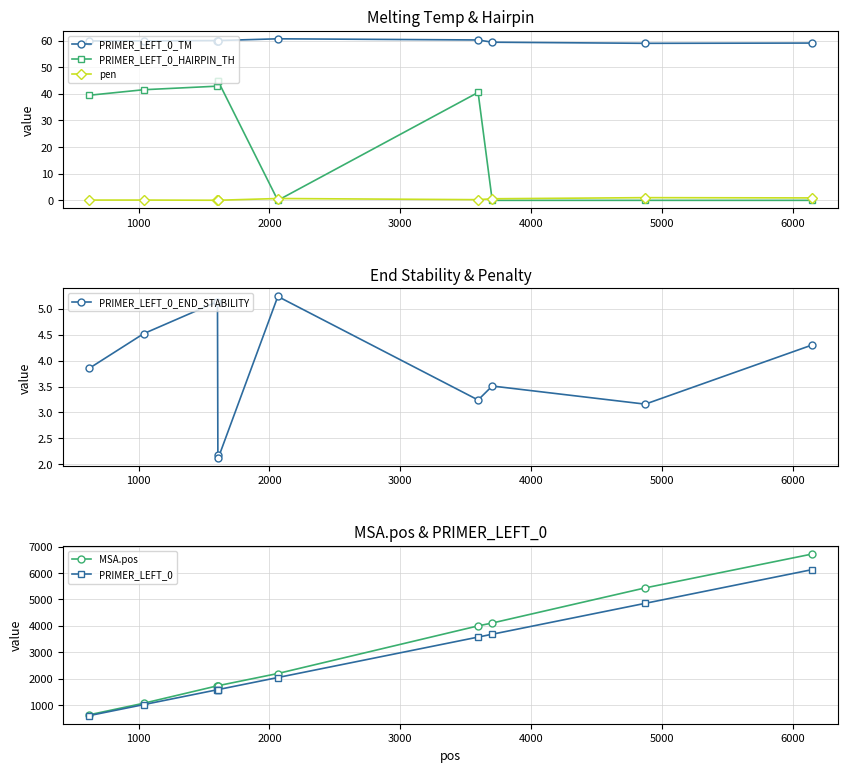

What is the value of the PRIMER_LEFT_0_TM point at the 1st from the left?

59.9